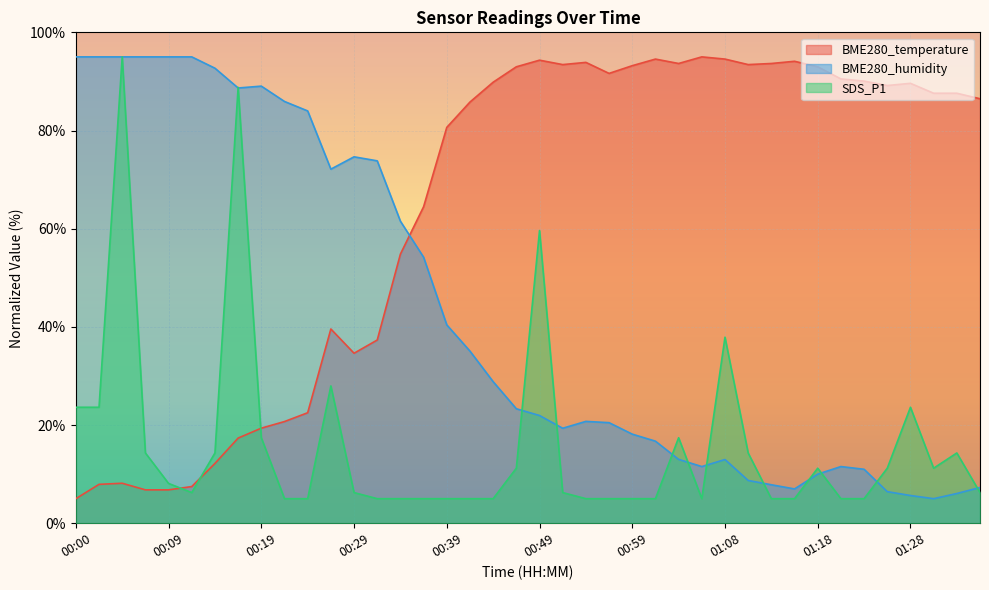

List the labels in order of BME280_humidity value, largest first.

00:00, 00:02, 00:05, 00:07, 00:09, 00:12, 00:14, 00:19, 00:17, 00:22, 00:24, 00:29, 00:32, 00:27, 00:34, 00:36, 00:39, 00:41, 00:44, 00:46, 00:49, 00:54, 00:56, 00:51, 00:59, 01:01, 01:03, 01:08, 01:06, 01:21, 01:23, 01:18, 01:11, 01:13, 01:35, 01:16, 01:26, 01:33, 01:28, 01:30